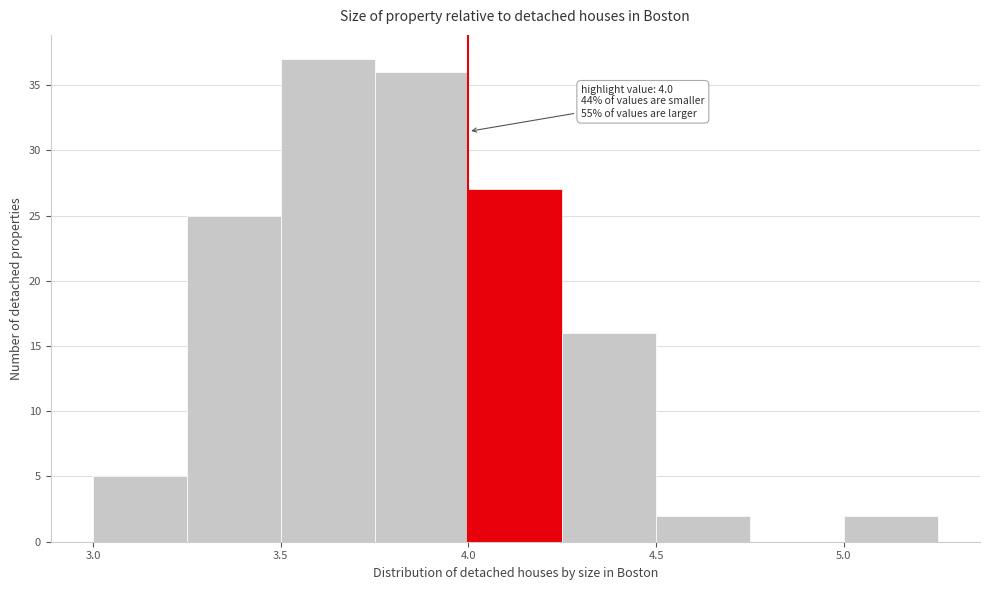

Which range on the x-axis has the tallest bar?

3.50 to 3.75